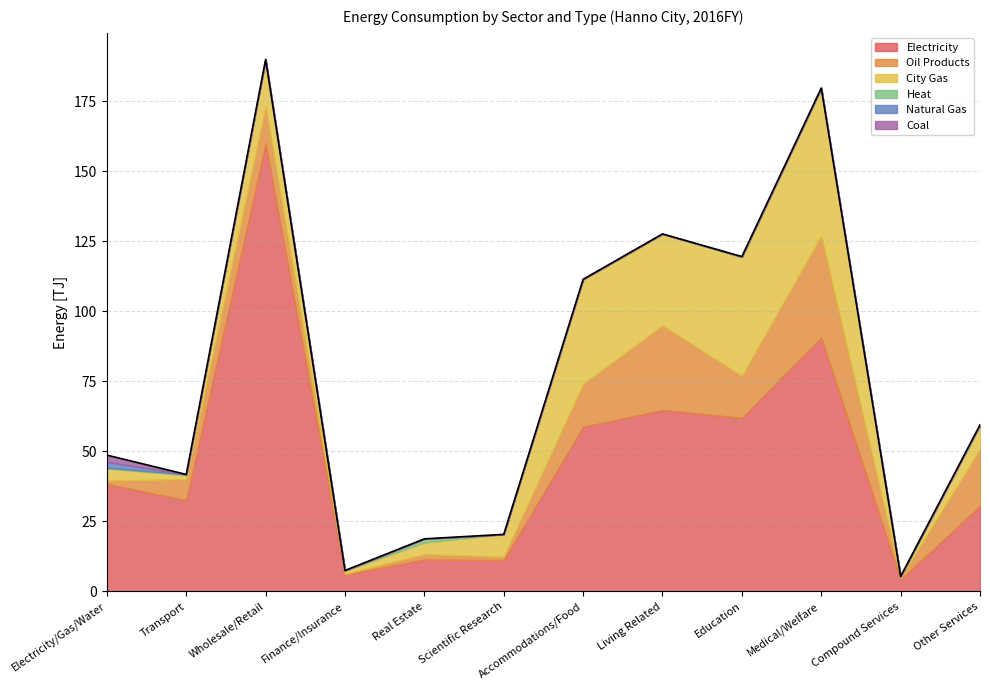

Reading left to right, extract all data points from this chart.

Electricity: Electricity/Gas/Water=38.4	Transport=32.6	Wholesale/Retail=159.9	Finance/Insurance=6.0	Real Estate=11.4	Scientific Research=11.2	Accommodations/Food=58.8	Living Related=64.8	Education=62.0	Medical/Welfare=90.7	Compound Services=4.3	Other Services=30.6
Oil Products: Electricity/Gas/Water=1.2	Transport=7.5	Wholesale/Retail=13.3	Finance/Insurance=0.3	Real Estate=1.9	Scientific Research=1.2	Accommodations/Food=15.3	Living Related=30.2	Education=15.0	Medical/Welfare=36.3	Compound Services=0.5	Other Services=20.3
City Gas: Electricity/Gas/Water=4.3	Transport=1.5	Wholesale/Retail=16.7	Finance/Insurance=1.1	Real Estate=4.2	Scientific Research=8.0	Accommodations/Food=37.4	Living Related=32.7	Education=42.3	Medical/Welfare=52.7	Compound Services=0.5	Other Services=8.5
Heat: Electricity/Gas/Water=0.3	Transport=0.2	Wholesale/Retail=0.1	Finance/Insurance=0.1	Real Estate=1.3	Scientific Research=0.0	Accommodations/Food=0.0	Living Related=0.0	Education=0.3	Medical/Welfare=0.1	Compound Services=0.1	Other Services=0.0
Natural Gas: Electricity/Gas/Water=2.1	Transport=0.0	Wholesale/Retail=0.0	Finance/Insurance=0.0	Real Estate=0.0	Scientific Research=0.0	Accommodations/Food=0.0	Living Related=0.0	Education=0.0	Medical/Welfare=0.0	Compound Services=0.0	Other Services=0.1
Coal: Electricity/Gas/Water=2.4	Transport=0.0	Wholesale/Retail=0.0	Finance/Insurance=0.0	Real Estate=0.0	Scientific Research=0.0	Accommodations/Food=0.0	Living Related=0.0	Education=0.0	Medical/Welfare=0.0	Compound Services=0.0	Other Services=0.0